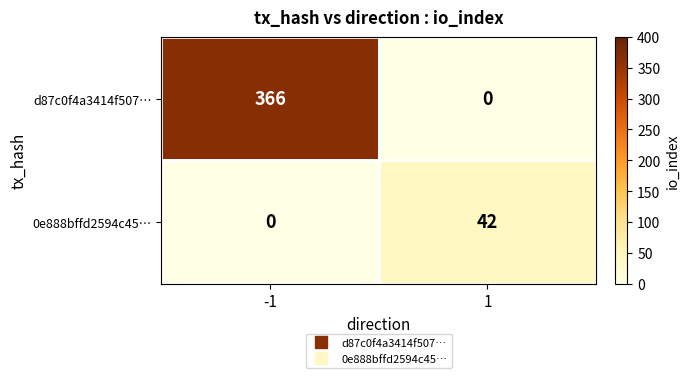

Which series changed the most between -1 and 1?

d87c0f4a3414f507…